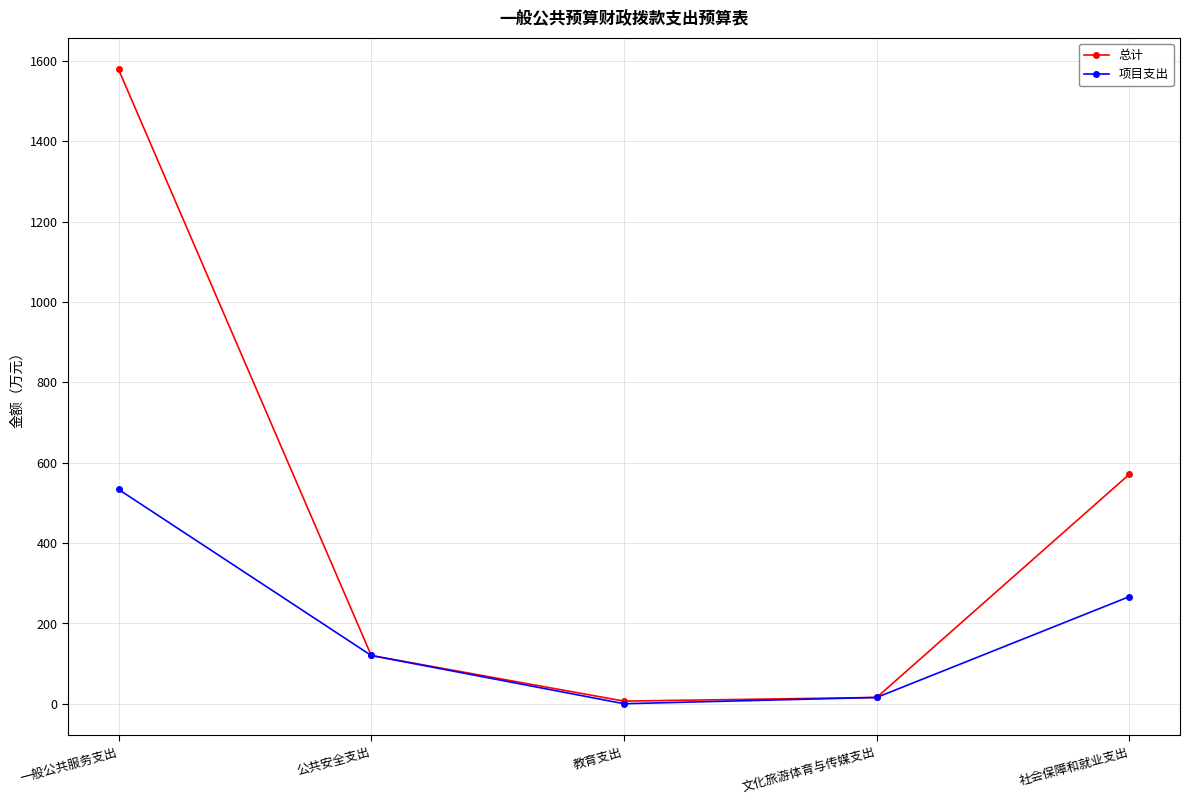

Does the chart display data point markers on the line(s)?

Yes